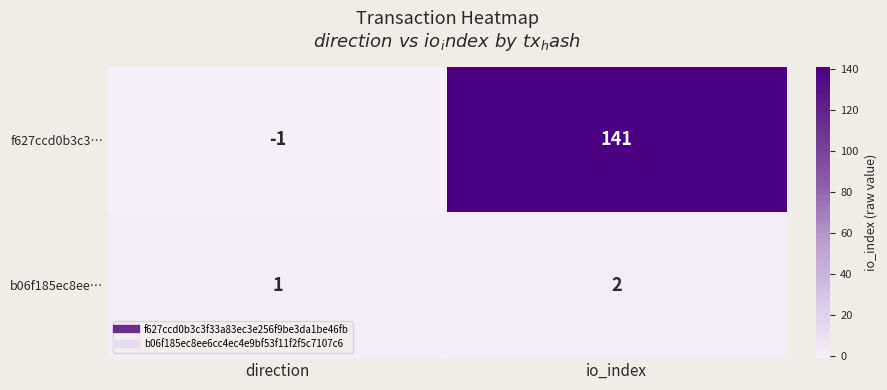

At which label is b06f185ec8ee… closest to 1?

direction